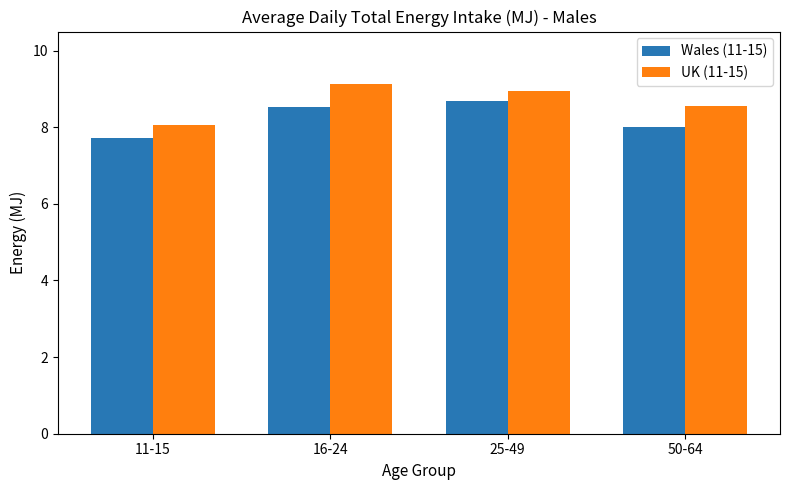

Count the number of categories in the chart.

4